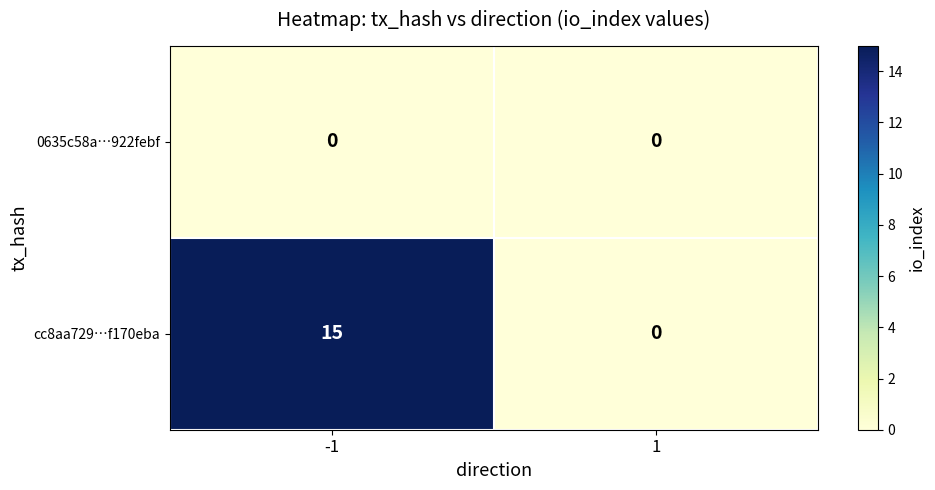

Which series has the largest total across all categories?

cc8aa729…f170eba